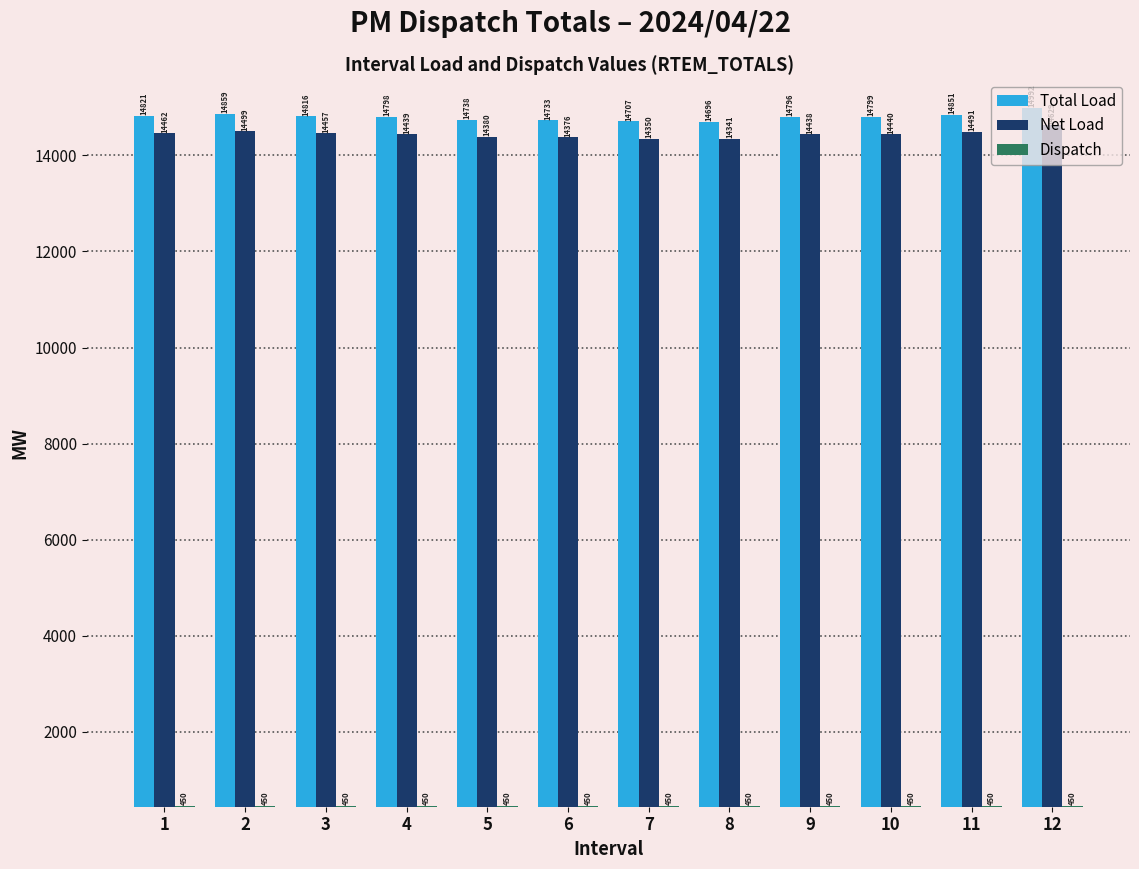

What is the minimum value shown in the chart?

450.0